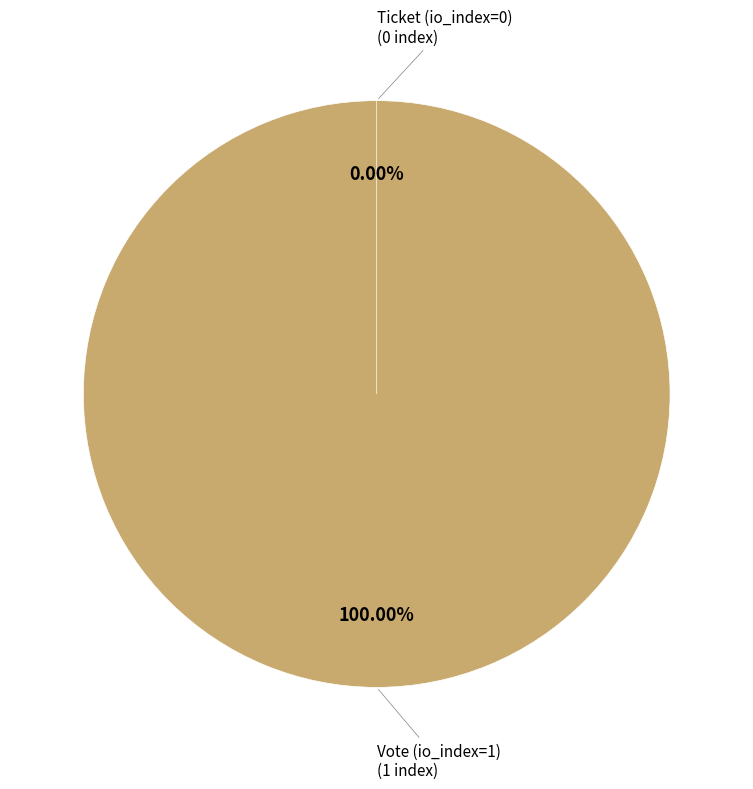

What is the smallest slice in the pie chart?

Ticket (io_index=0)